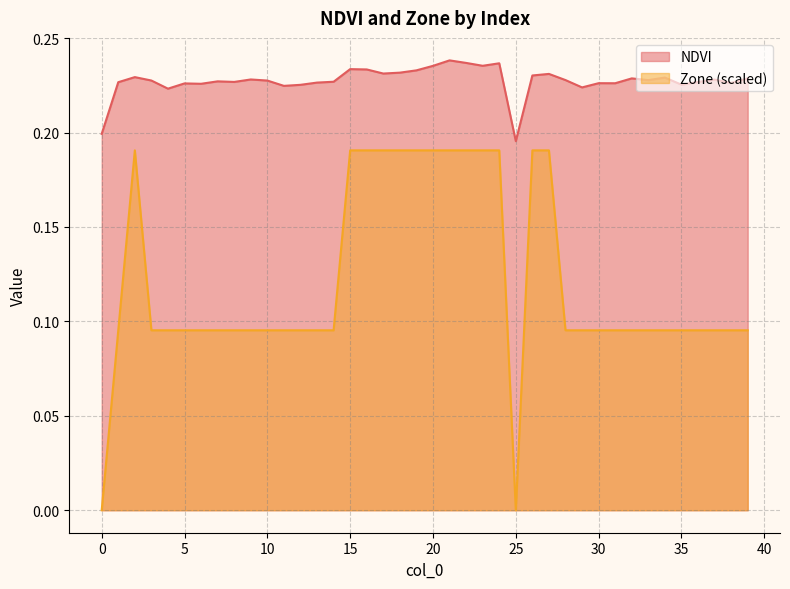

True or false: Zone and NDVI cross at least once.

False